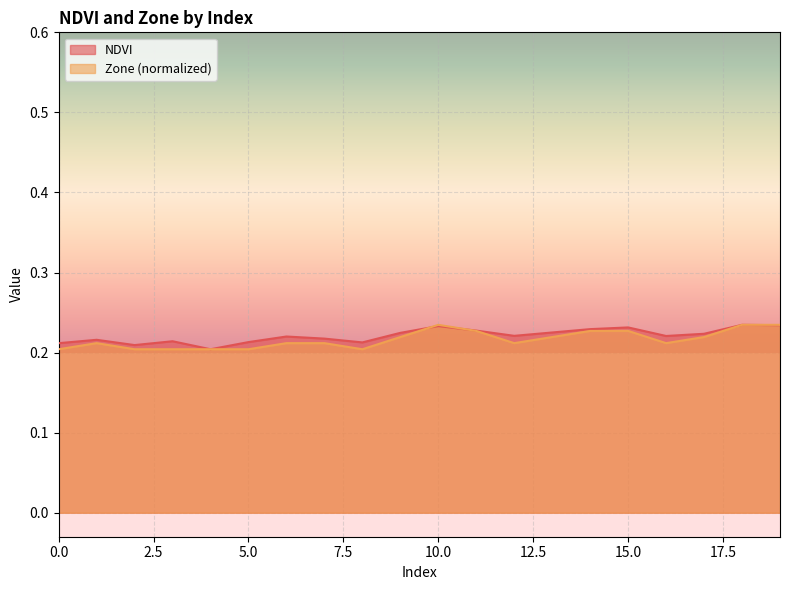

Count the Zone values in the range 0 to 1.

20